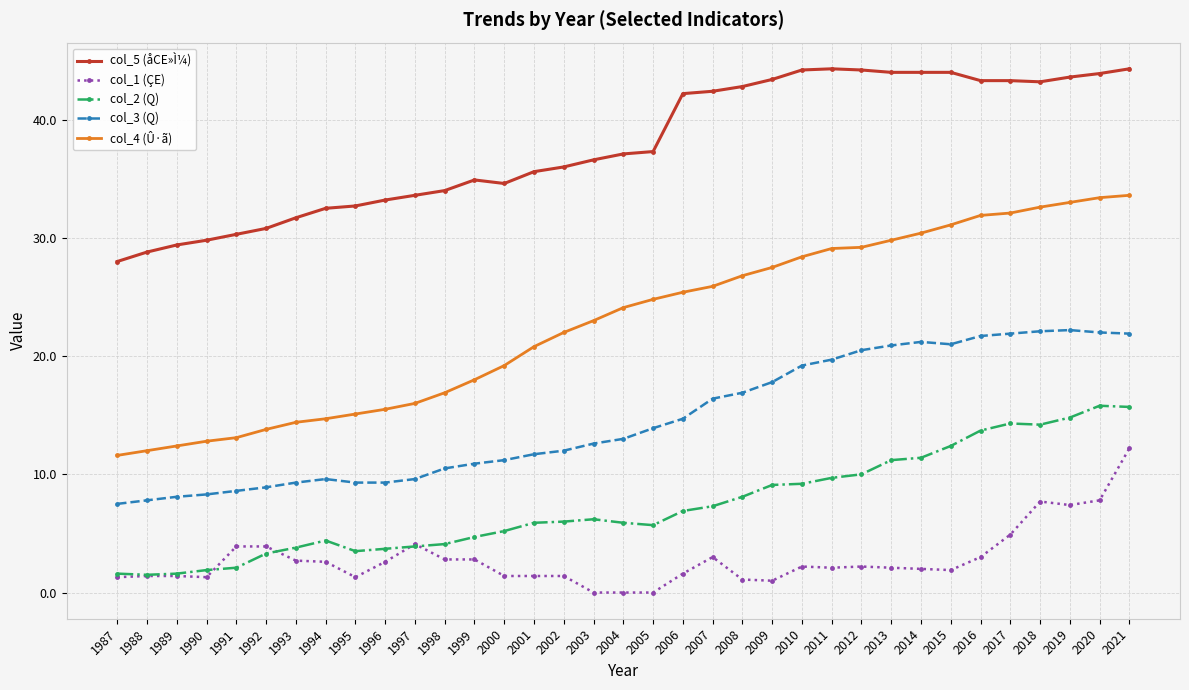

True or false: col_5 (åCE»Ì¼) has a value of 31.7 at 1993.

True